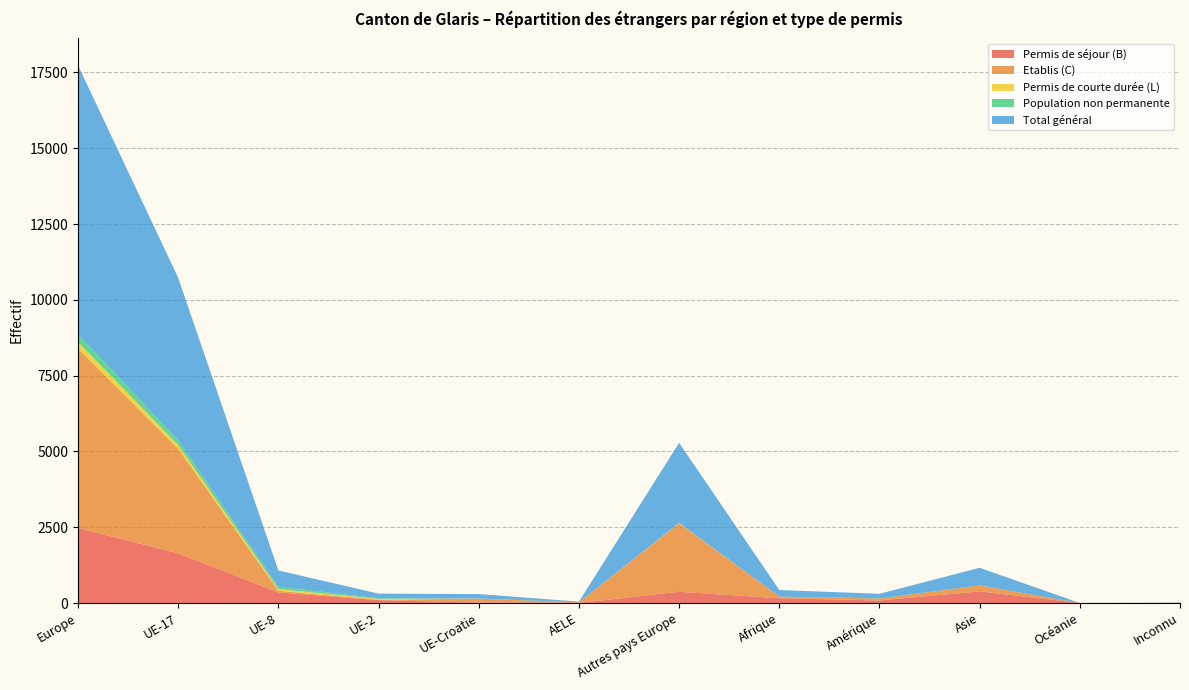

Reading left to right, what are all the values shown in this chart?

Permis de séjour (B): 2469	1639	350	96	10	3	371	157	84	385	1	7
Etablis (C): 5921	3446	54	11	134	19	2257	56	63	194	0	0
Permis de courte durée (L): 220	125	54	28	3	0	10	1	0	1	0	0
Population non permanente: 258	153	79	20	1	1	4	0	5	1	0	0
Total général: 8868	5363	537	155	148	23	2642	214	152	581	1	7